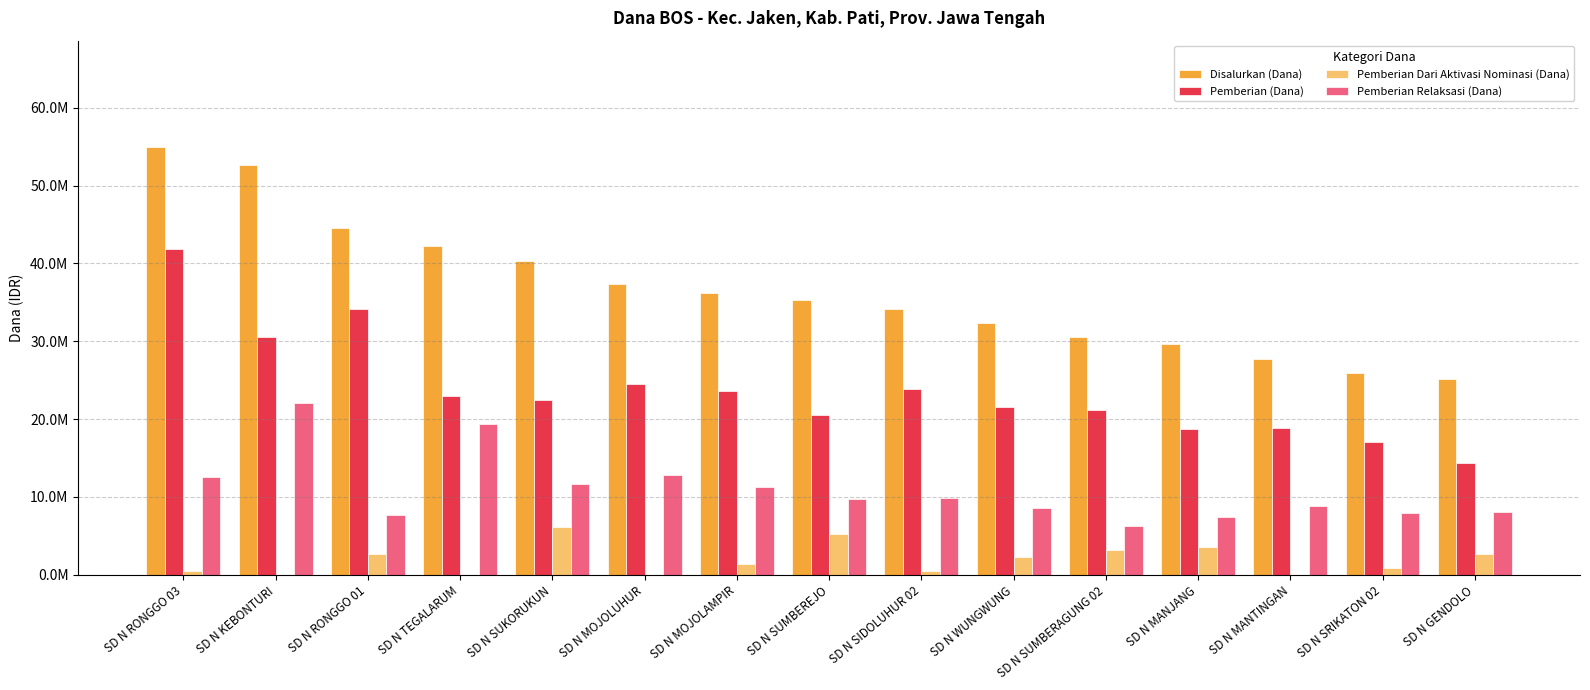

Rank the series by their average value, from highest to lowest.

Disalurkan (Dana), Pemberian (Dana), Pemberian Relaksasi (Dana), Pemberian Dari Aktivasi Nominasi (Dana)